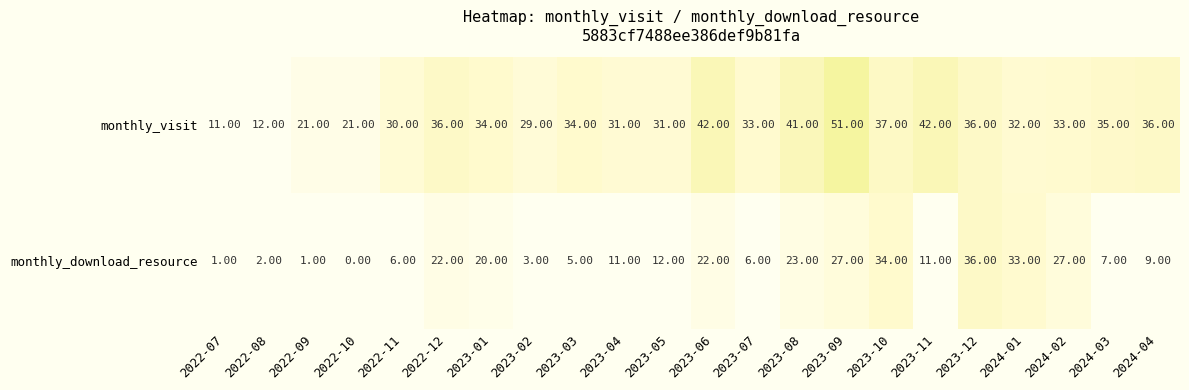

What is the difference between the maximum and second lowest values in the monthly_visit series?

39